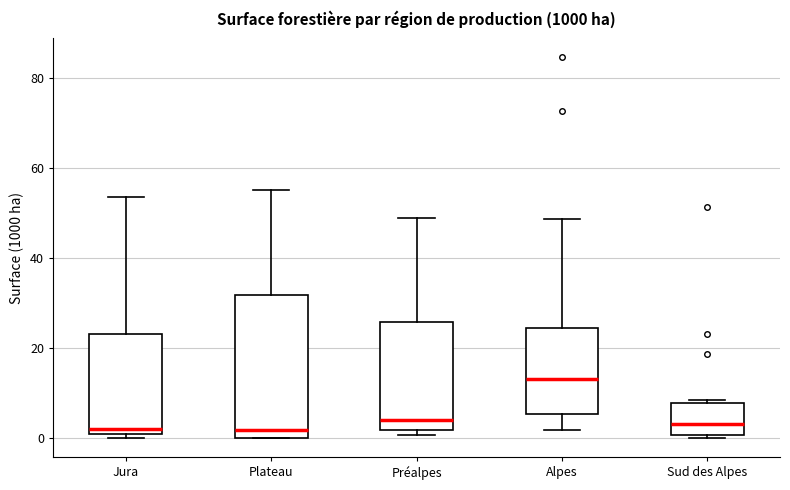

Reading left to right, read every box against the y-axis: the position of its median line, the range the box covers, and the ends of its whiskers. The values are not printed on the chart, so give them approximately, as read against the axis.

Jura: median 2, box 0 to 24, whiskers 0 (just below the box's lower edge) to 54
Plateau: median 2, box 0 to 32, whiskers 0 to 56
Préalpes: median 4, box 2 to 26, whiskers 0 to 48
Alpes: median 14, box 6 to 24, whiskers 2 to 48
Sud des Alpes: median 4, box 0 to 8, whiskers 0 to 8 (just above the box's upper edge)